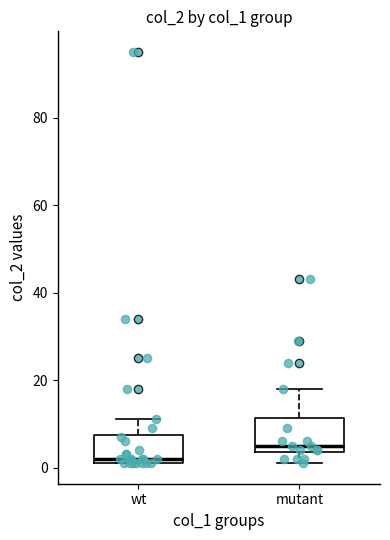

Where is the lower edge of the box for wt on the y-axis? The values are not printed on the chart, so give them approximately, as read against the axis.

2